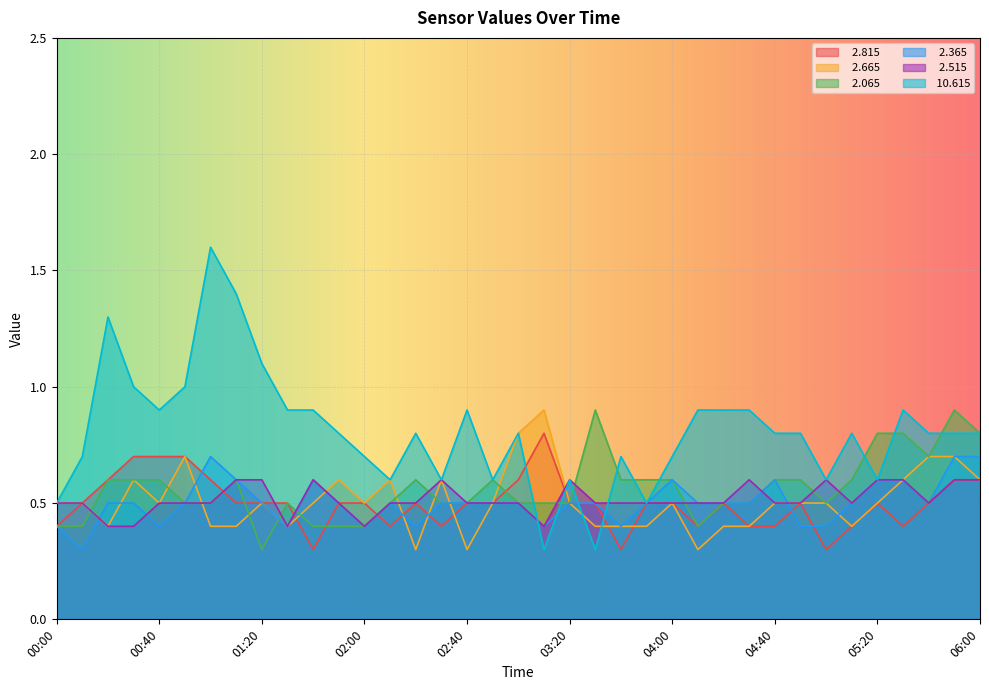

What is the total value across all series at 00:10?

2.9